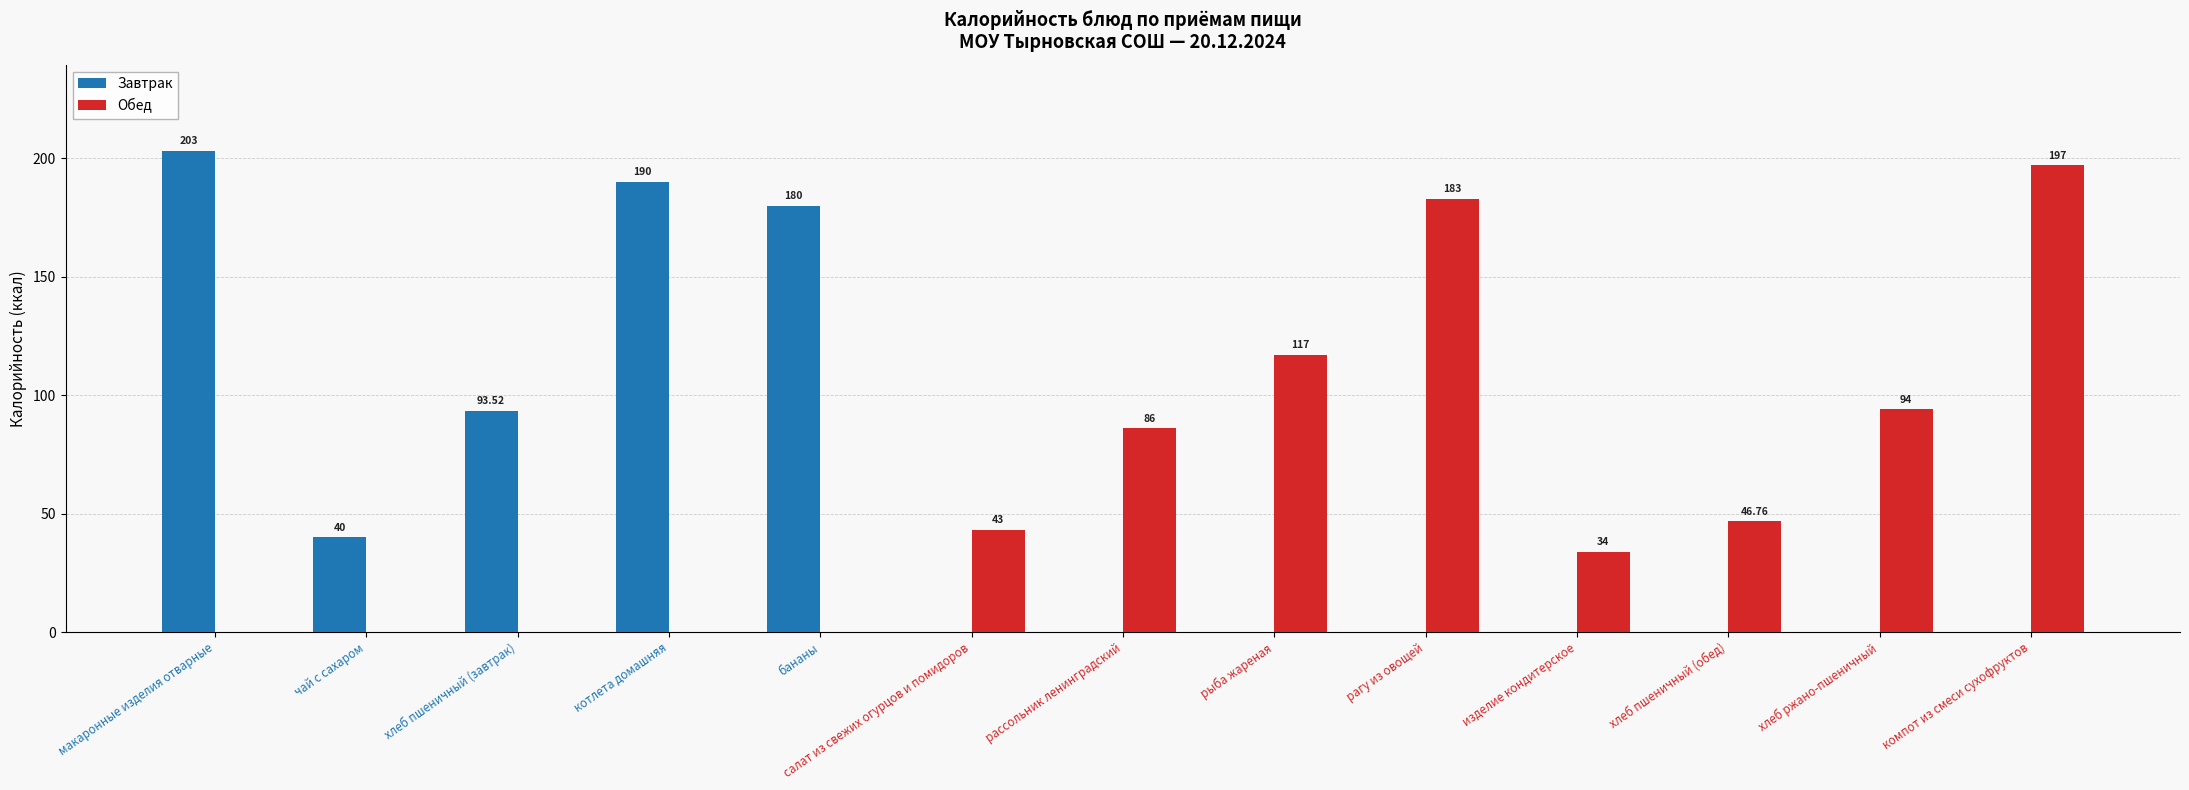

The Завтрак series shows 190.0 at котлета домашняя. True or false?

True